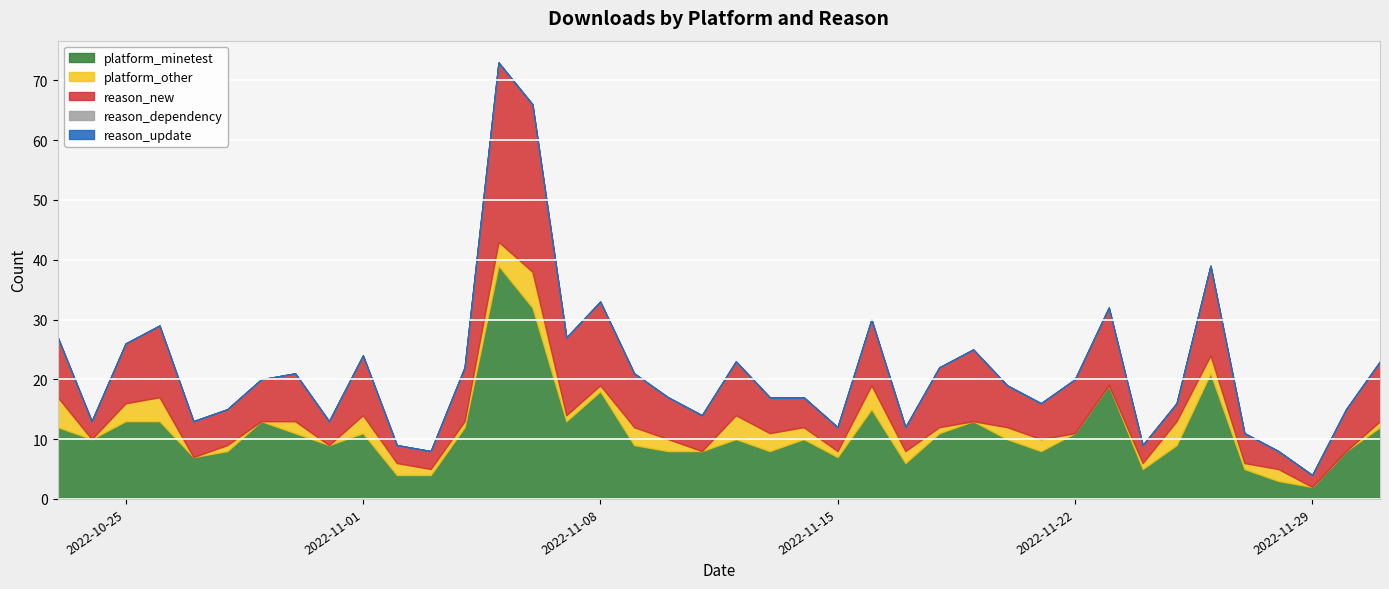

What is the value of the platform_minetest point at the 40th from the left?

12